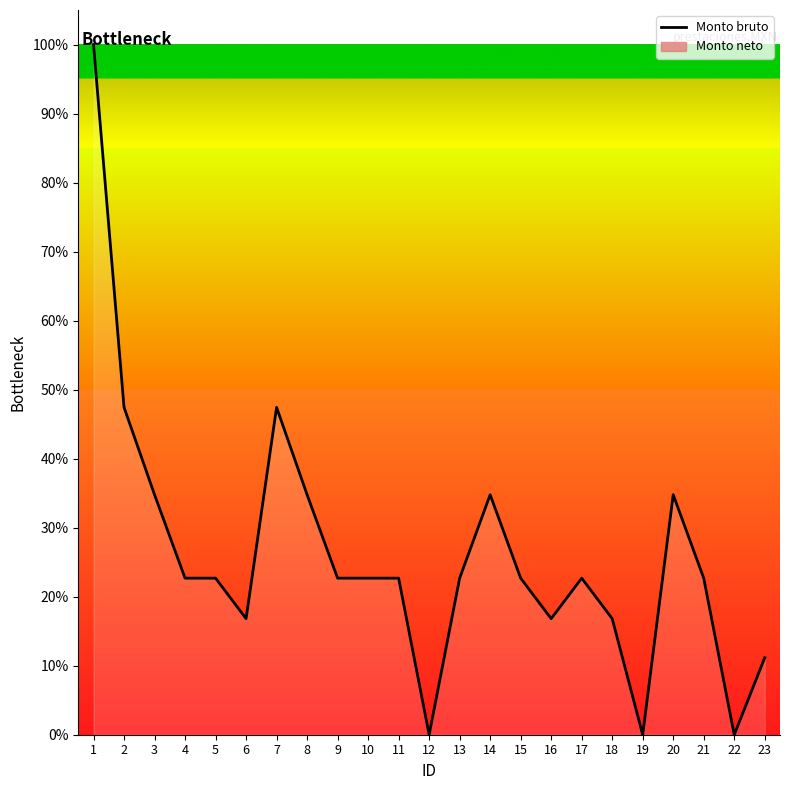

The chart shows a value of 34.8 at 3. True or false?

True